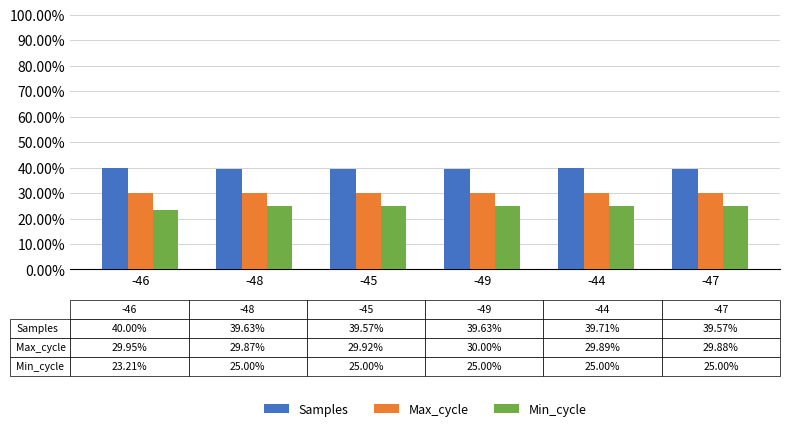

The Max_cycle series shows 29.9 at -47. True or false?

True